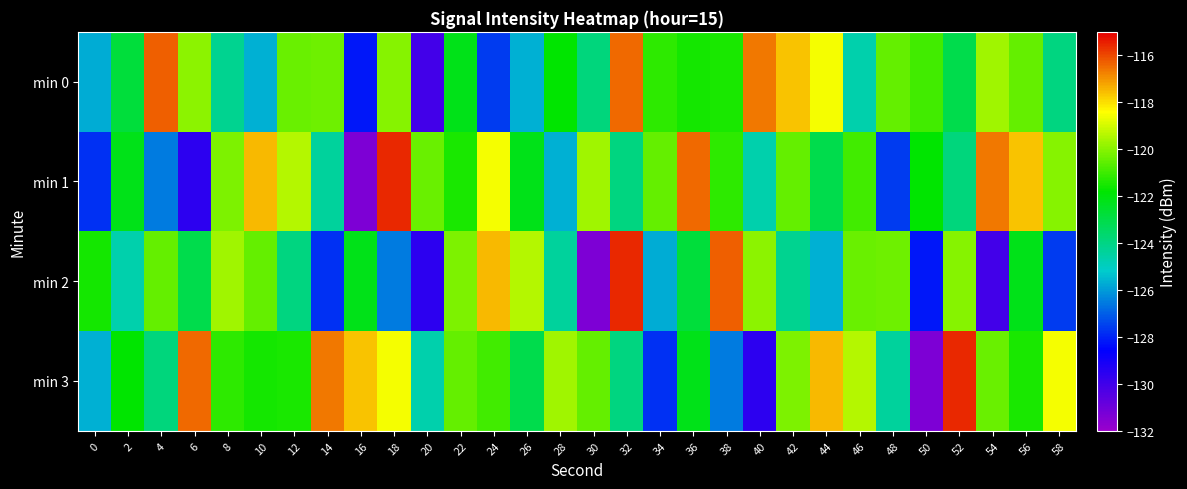

What is the total value across all series at 40?

-490.9